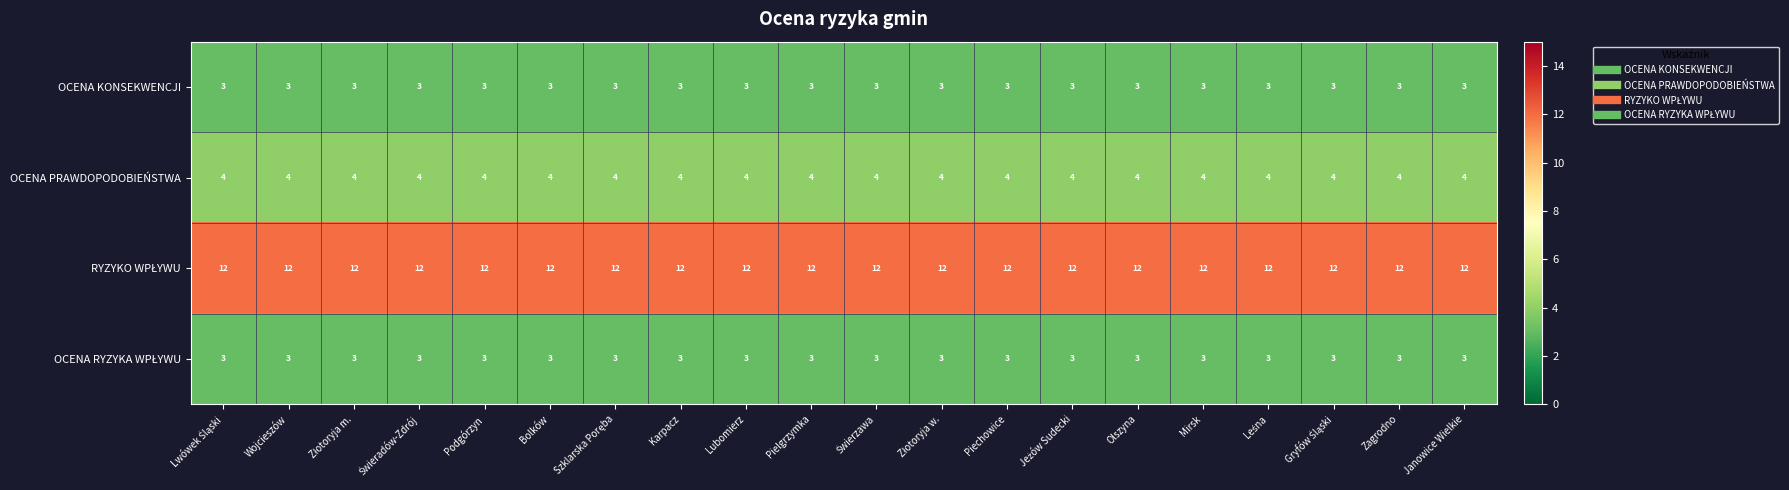

What is the total value across all series at Karpacz?

22